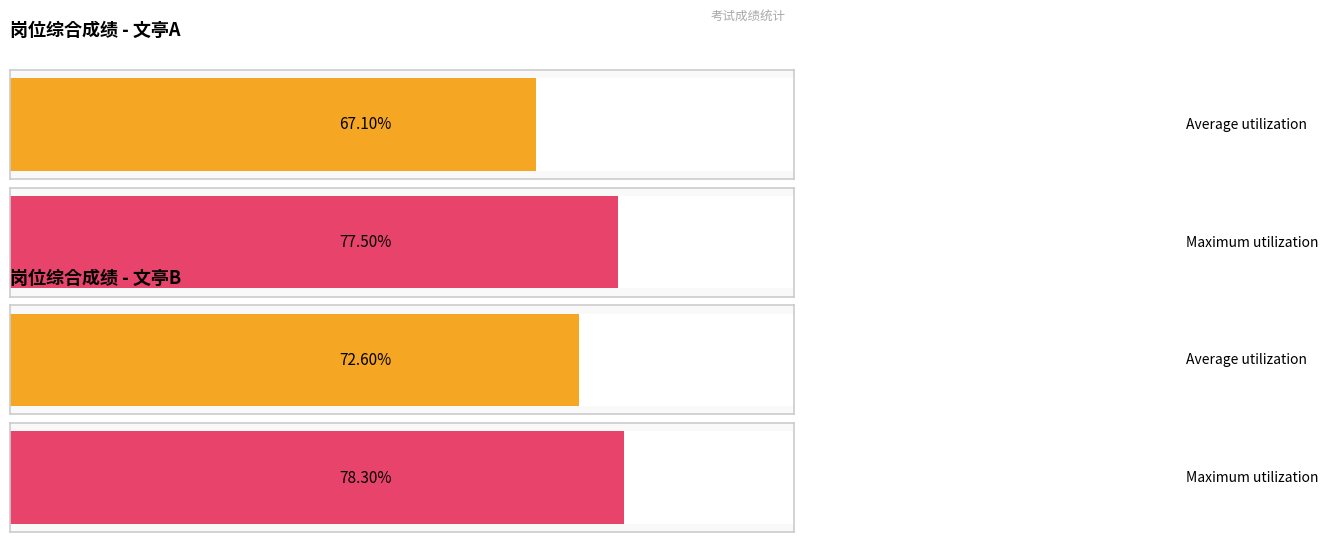

What is the highest value of the max_score series?

78.3